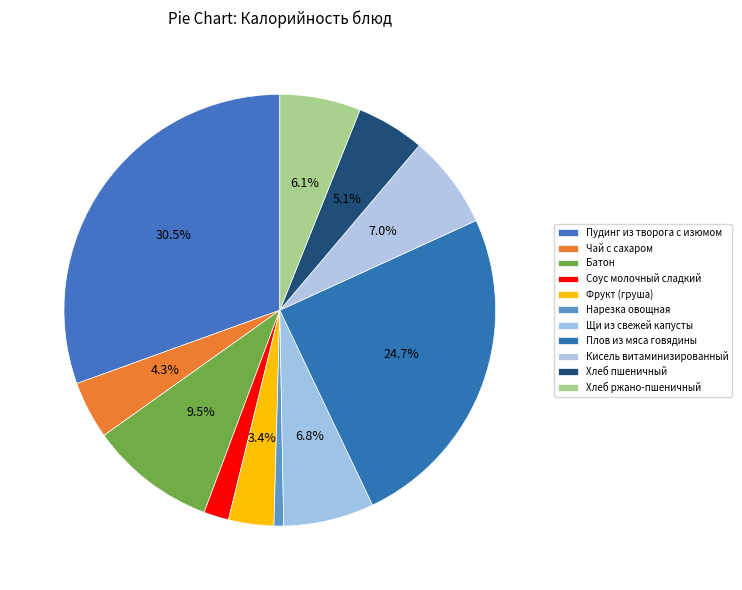

How many slices are in this pie chart?

11